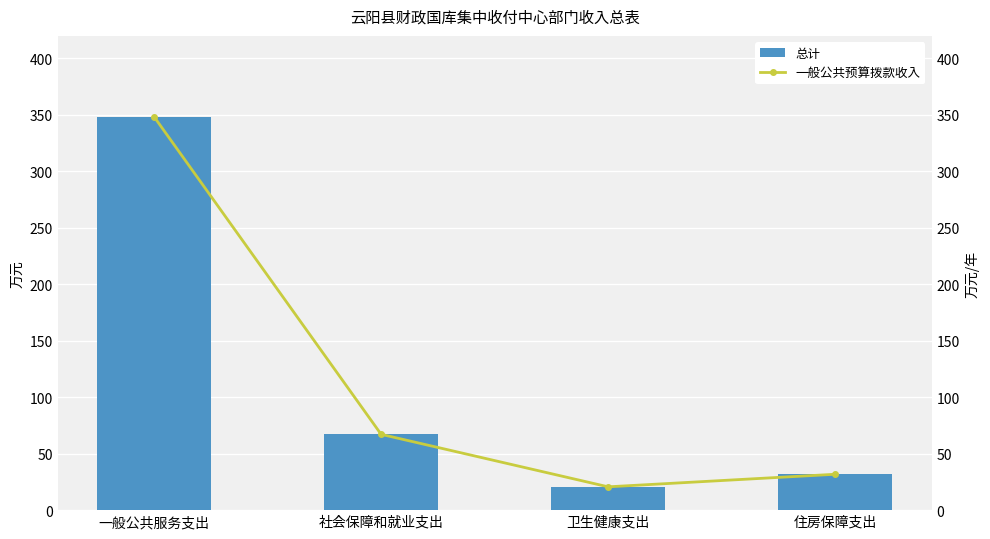

Rank the categories by 总计 value from highest to lowest.

一般公共服务支出, 社会保障和就业支出, 住房保障支出, 卫生健康支出